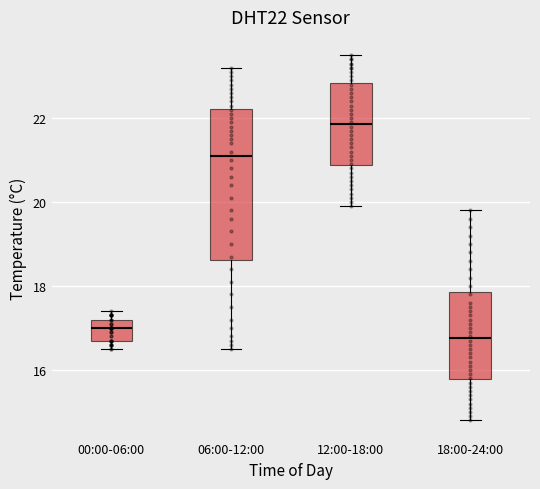

Comparing the boxes themselves (not the whiskers), which one is the tallest?

06:00-12:00